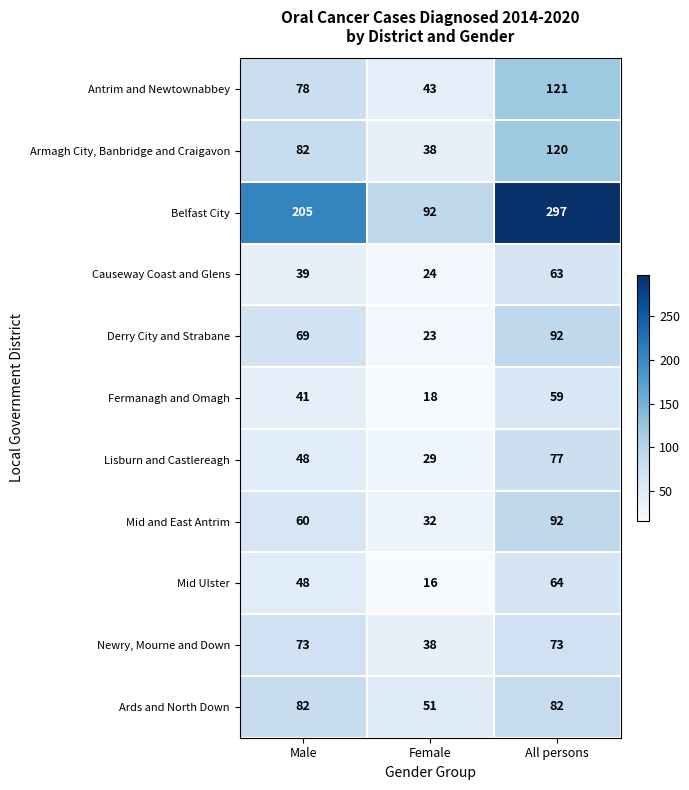

The value of Newry, Mourne and Down at Male is 73. True or false?

True